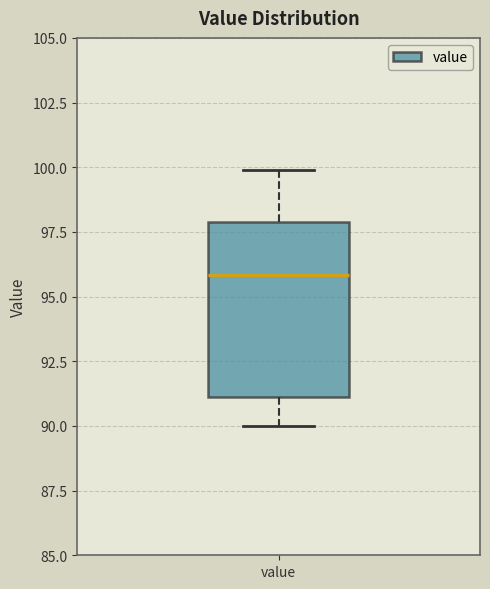

Read this box plot against the y-axis: the position of the median line, the range covered by the box, and the ends of both whiskers. The values are not printed on the chart, so give them approximately, as read against the axis.

median 96, box 91 to 98, whiskers 90 to 100